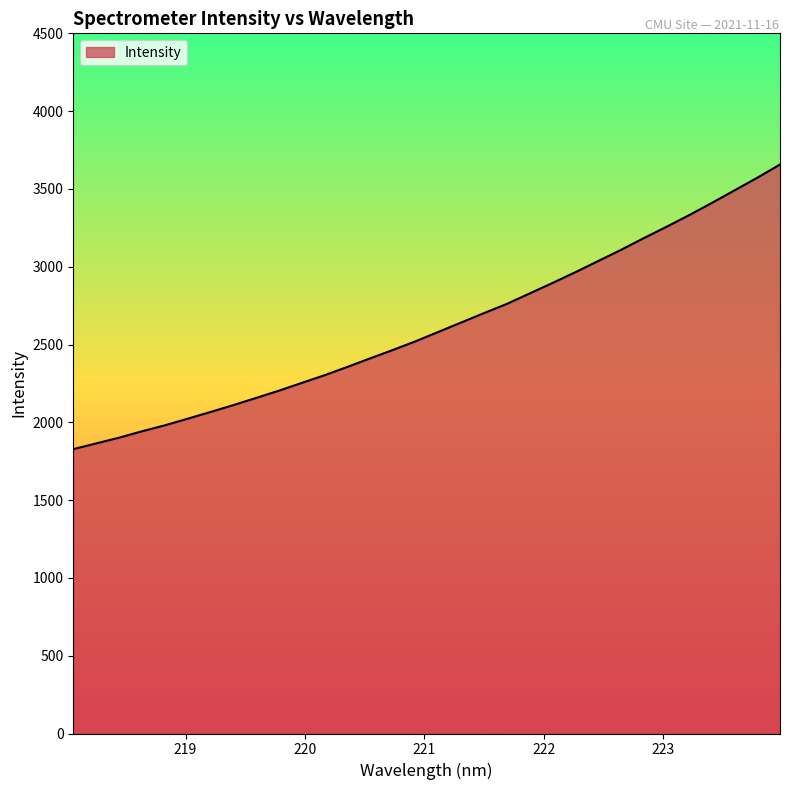

How many values exceed 2580?

16